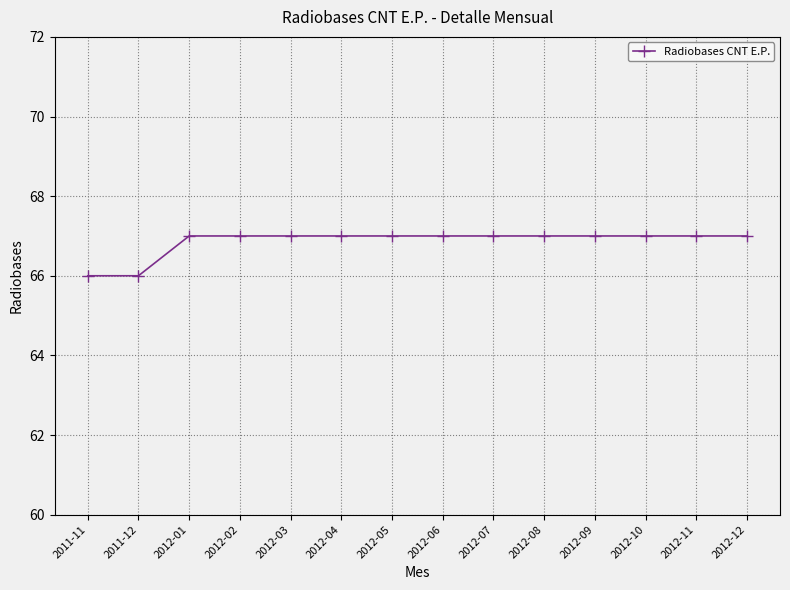

What is the greatest value displayed?

67